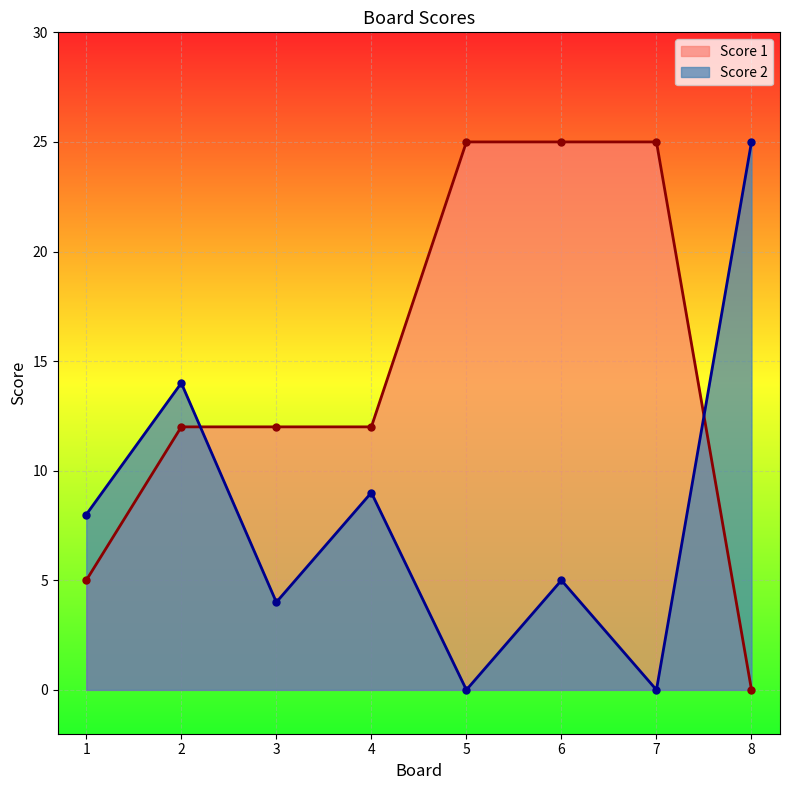

How many data points in Score 2 are less than 8?

4